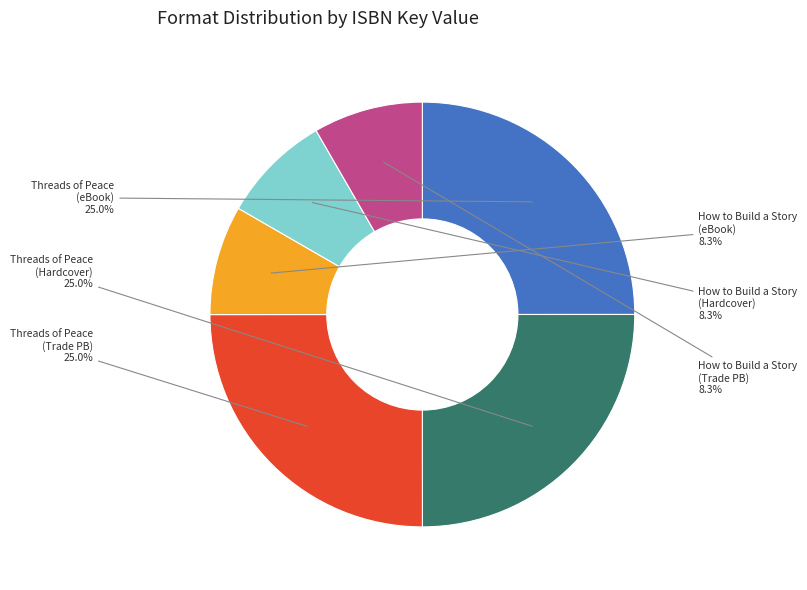

Is Threads of Peace (Hardcover) the majority of the pie?

No